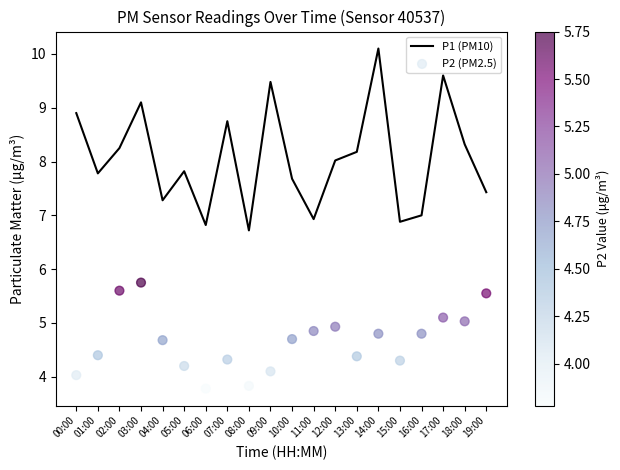

Which series reaches the maximum Y coordinate?

P1 (PM10)